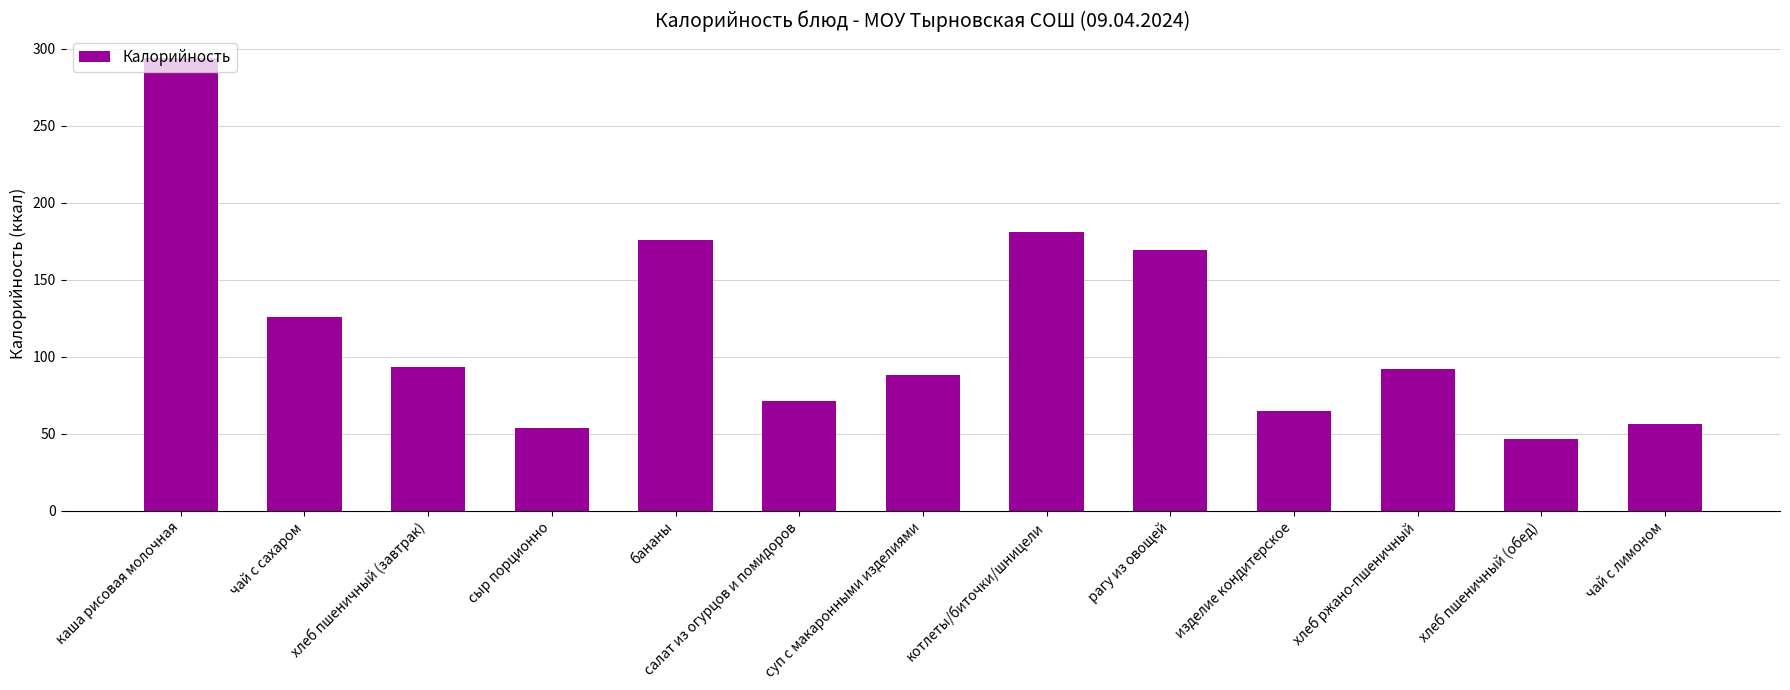

What is the difference between the values at каша рисовая молочная and бананы?

118.0